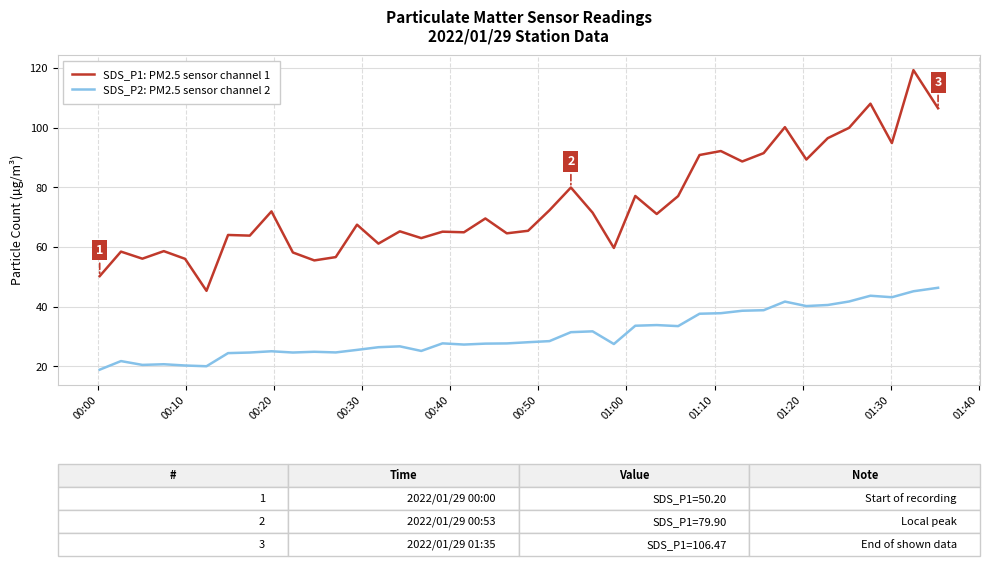

What is the maximum value for SDS_P2: PM2.5 sensor channel 2?

46.3